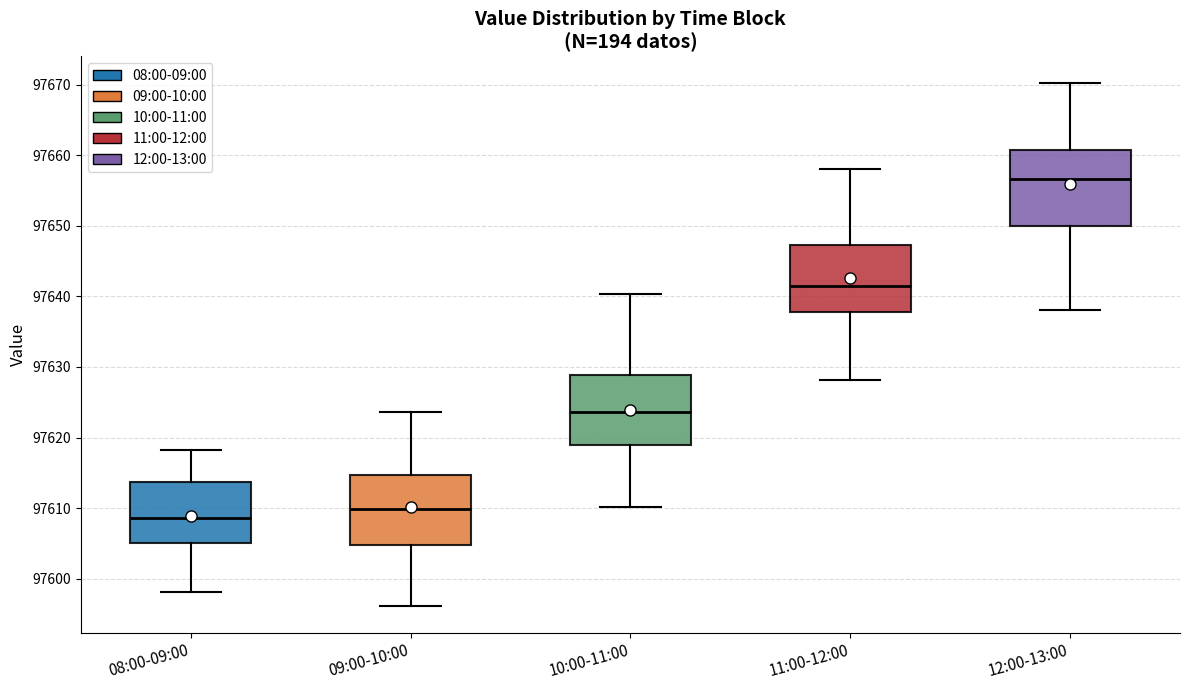

Where does the lower whisker of the box for 09:00-10:00 end on the y-axis? The values are not printed on the chart, so give them approximately, as read against the axis.

97596